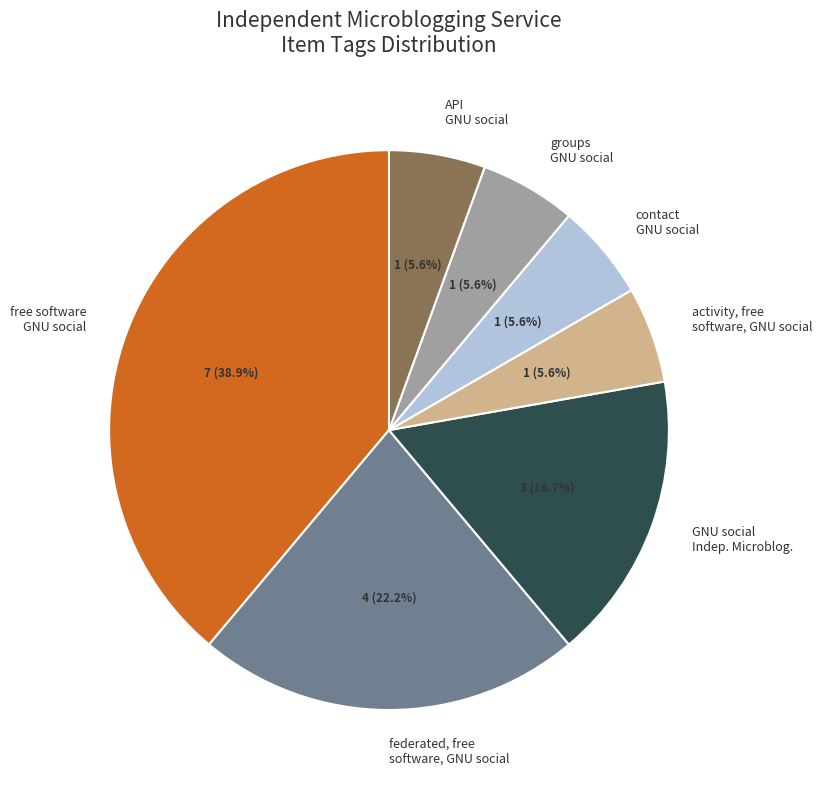

Between GNU social Indep. Microblog. and groups GNU social, which is larger?

GNU social Indep. Microblog.